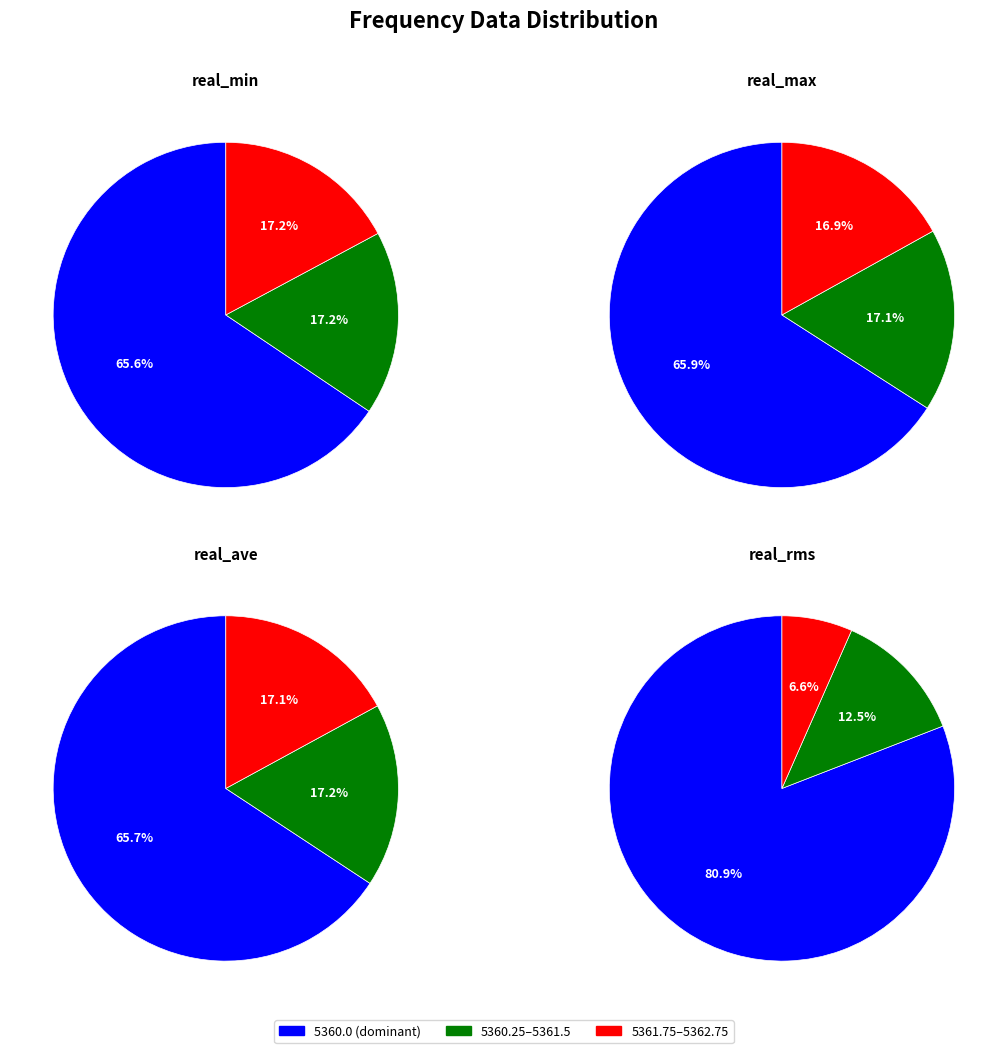

Which slice is the largest?

5360.0